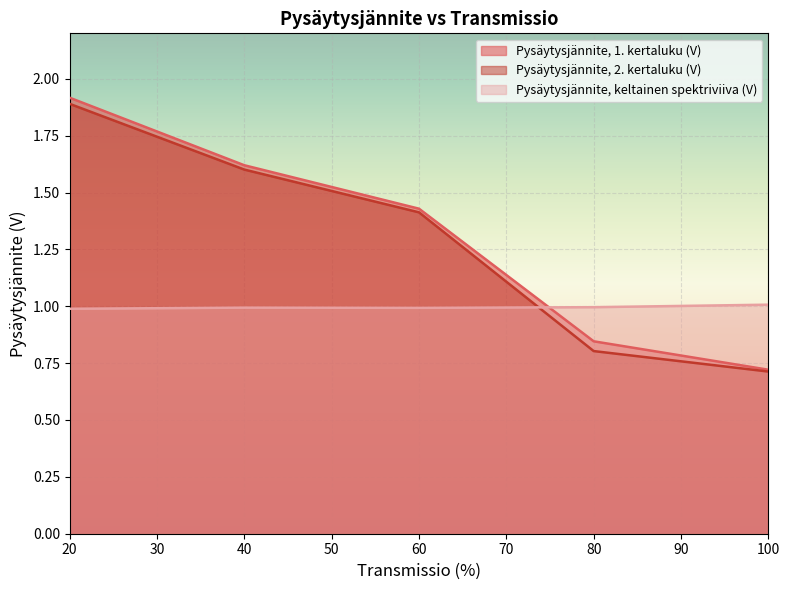

True or false: Pysäytysjännite, keltainen spektriviiva (V) has a value of 1.4 at 60.

False